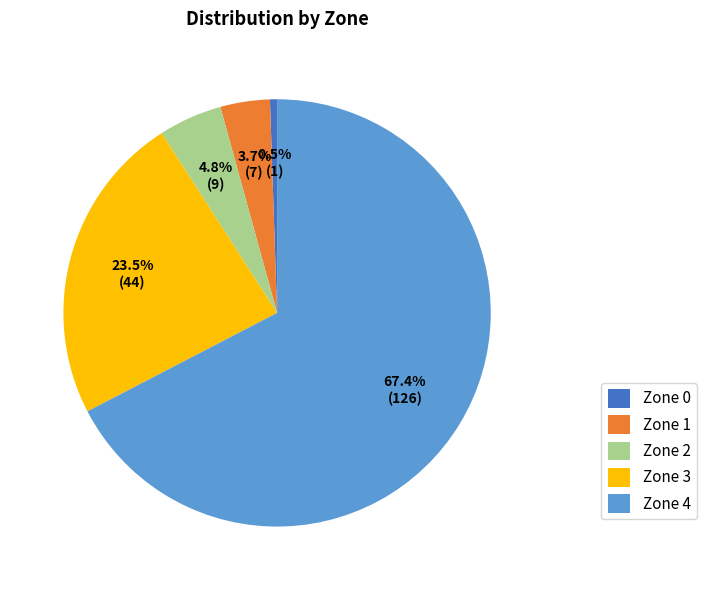

Does Zone 0 account for over 50% of the chart?

No